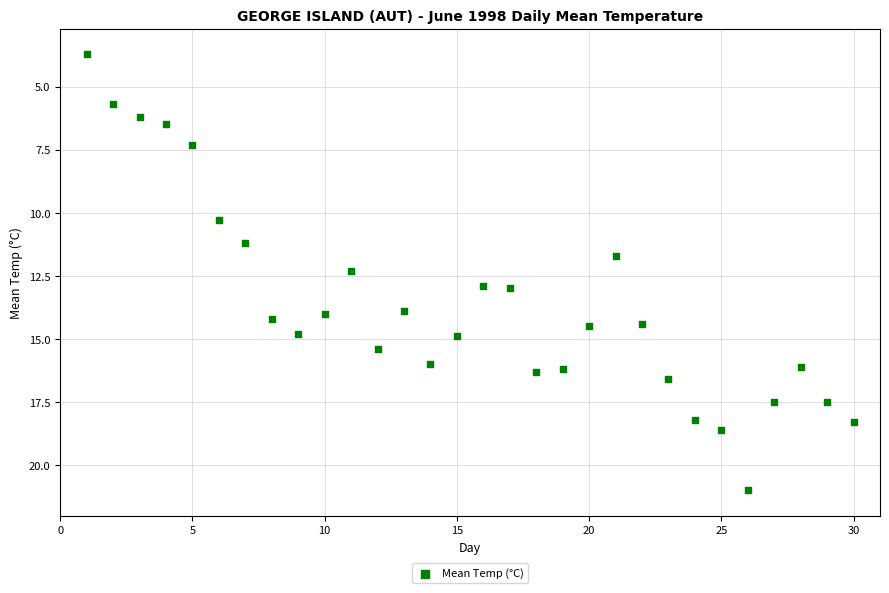

What is the range of X values (max minus min)?

29.0